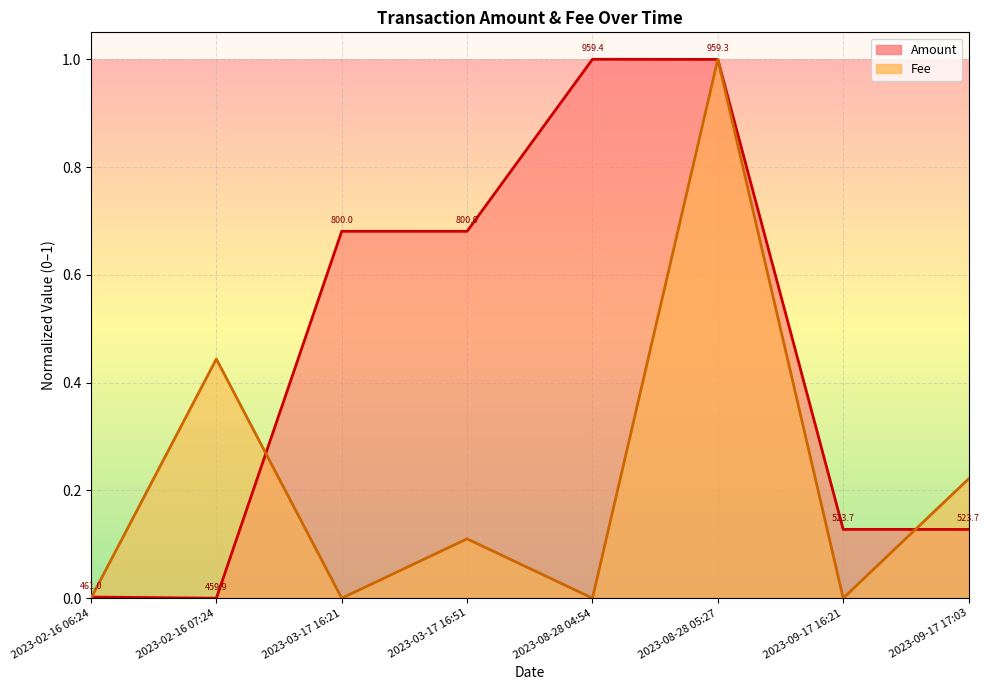

What is the value of the Amount point at the 4th from the left?

0.7